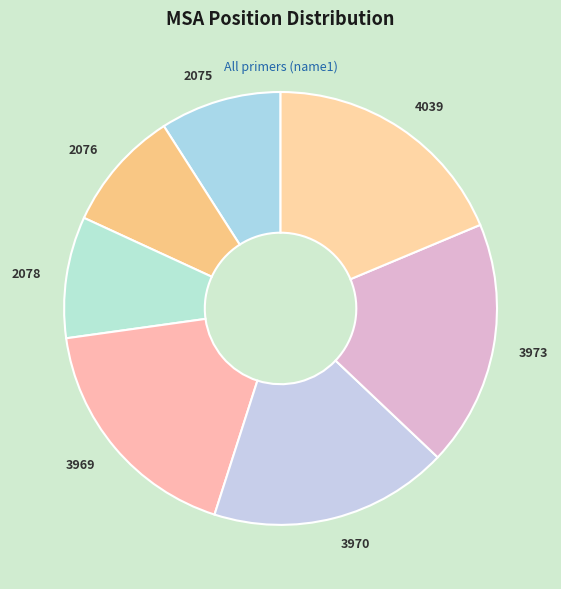

True or false: 3969 accounts for 18% of the total.

True